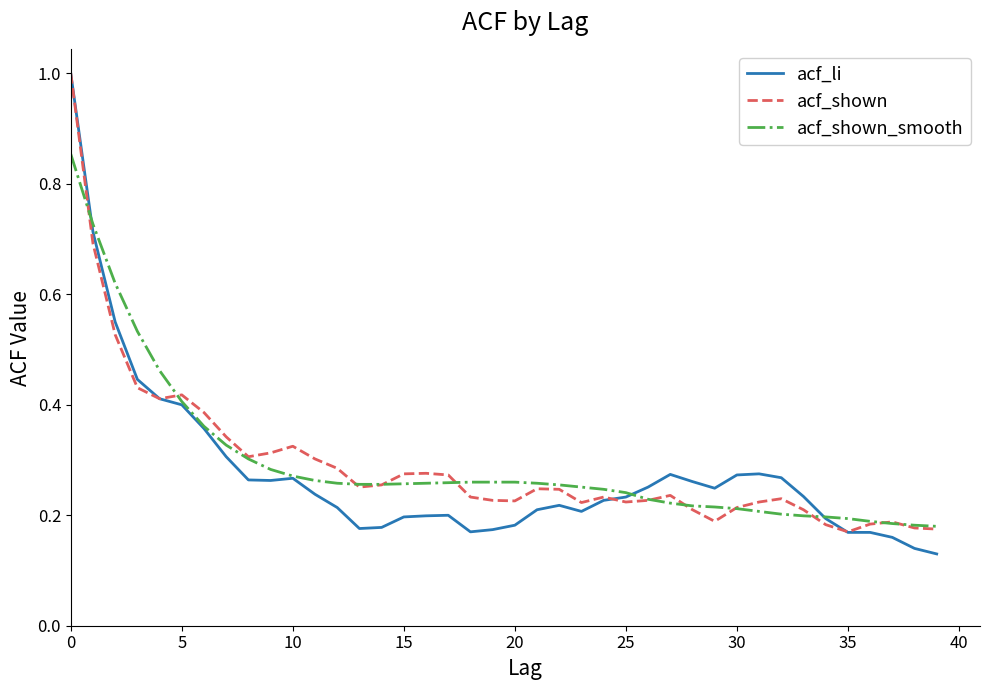

Does the chart have visible grid lines?

No